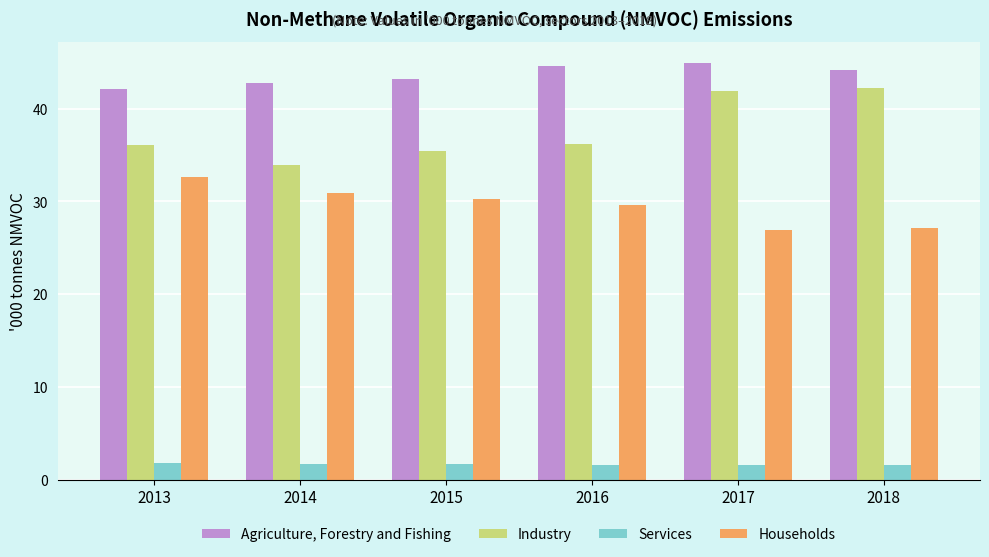

What is the lowest value of the Households series?

26.9